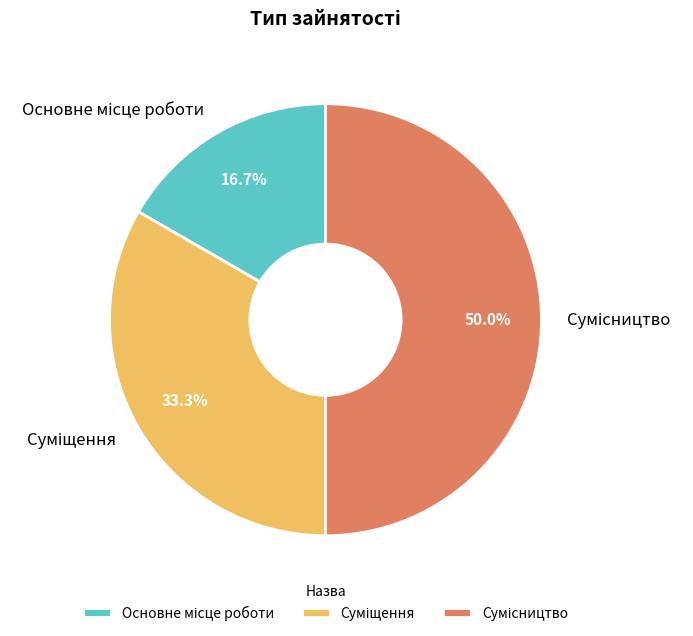

Rank the categories by value from lowest to highest.

Основне місце роботи, Суміщення, Сумісництво